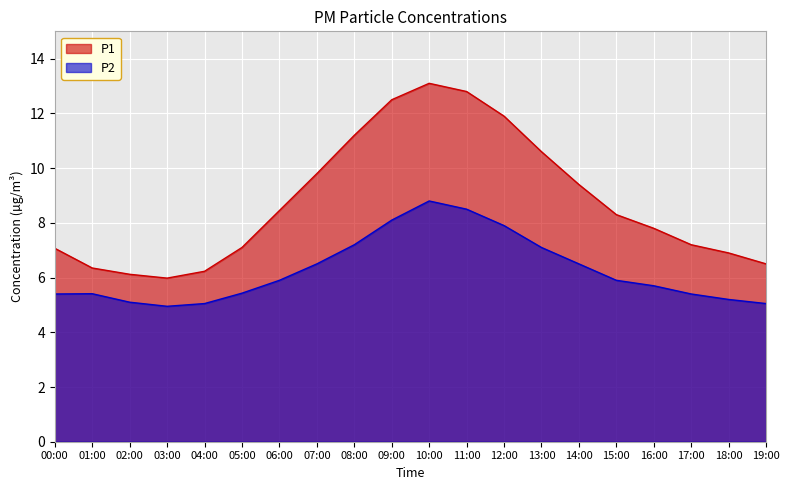

What are all the series names shown in the legend?

P1, P2